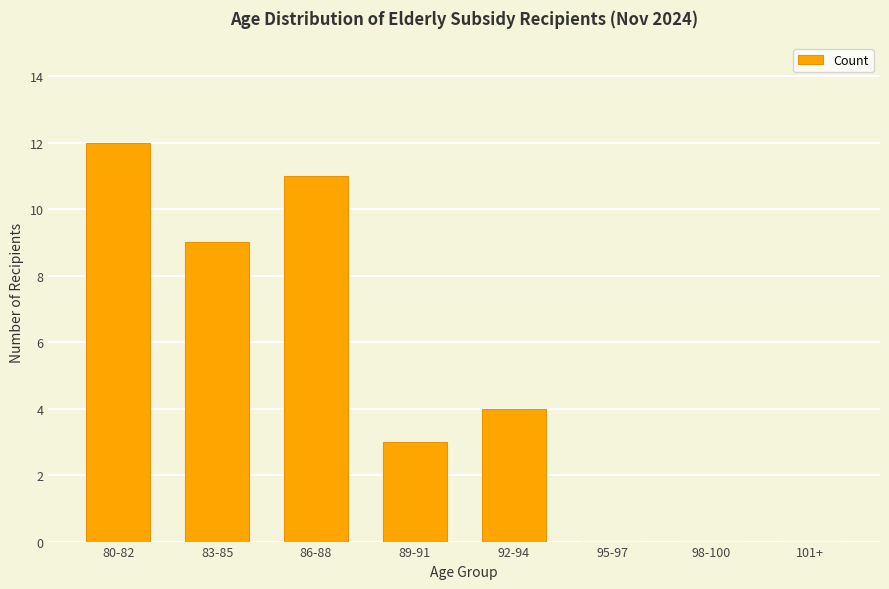

Is it true that the value at 98-100 is 0?

True